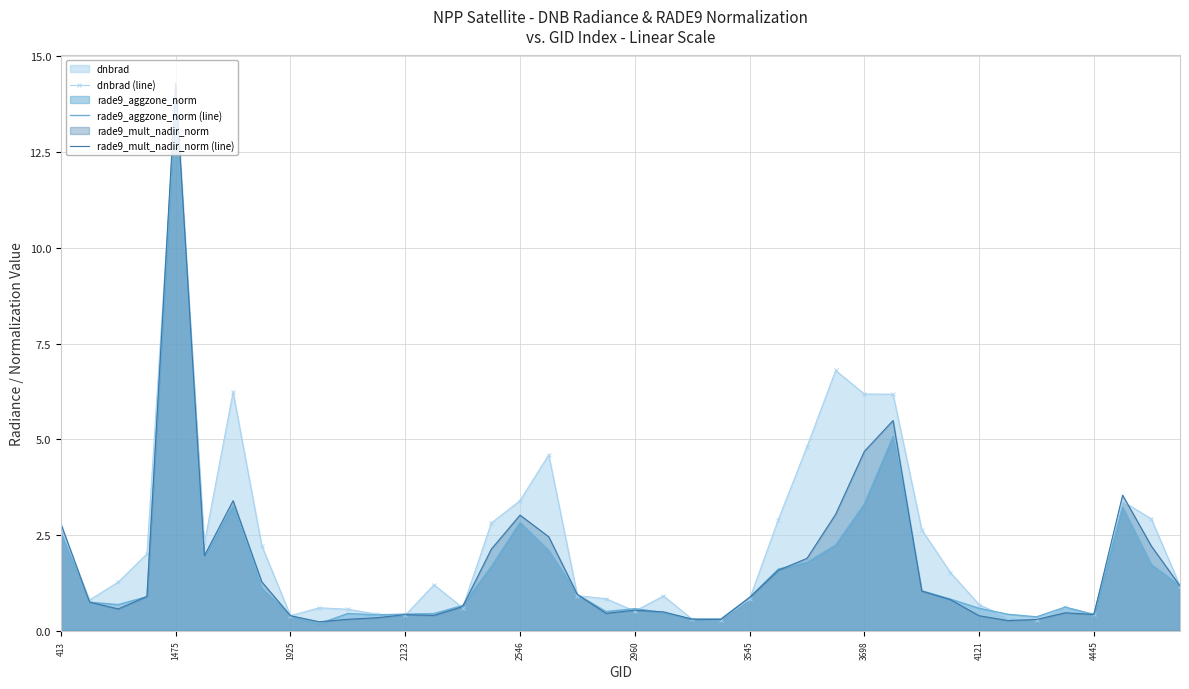

What is the difference between the maximum and minimum values in the rade9_aggzone_norm (line) series?

13.7